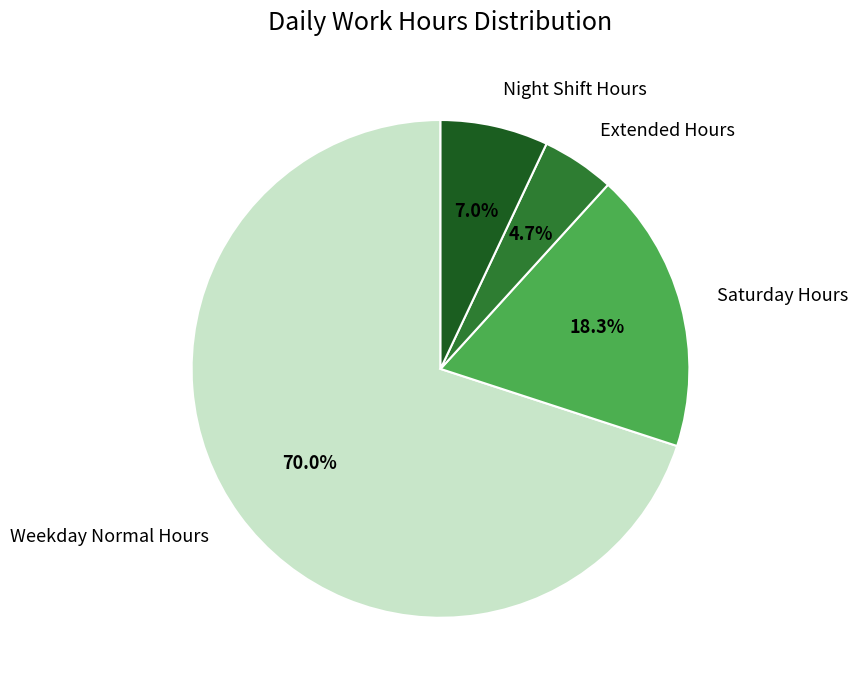

Does Weekday Normal Hours account for over 50% of the chart?

Yes